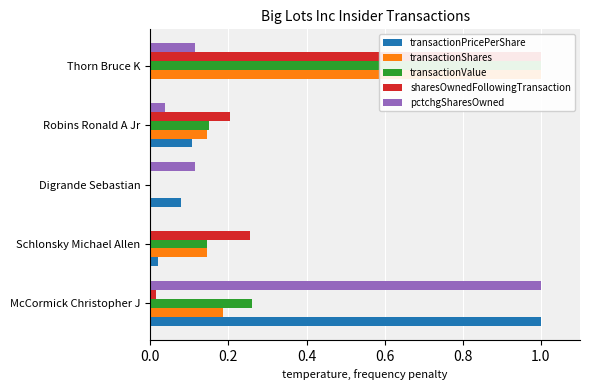

How many positive values does the transactionShares series have?

4